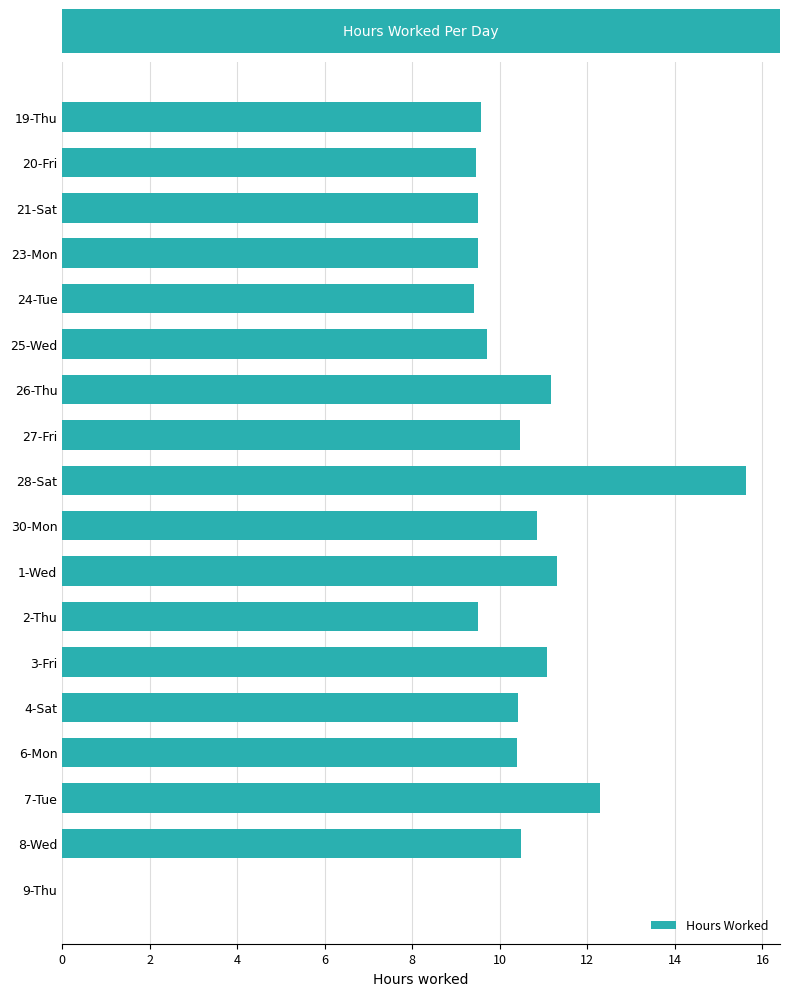

Which has a higher value, 24-Tue or 30-Mon?

30-Mon